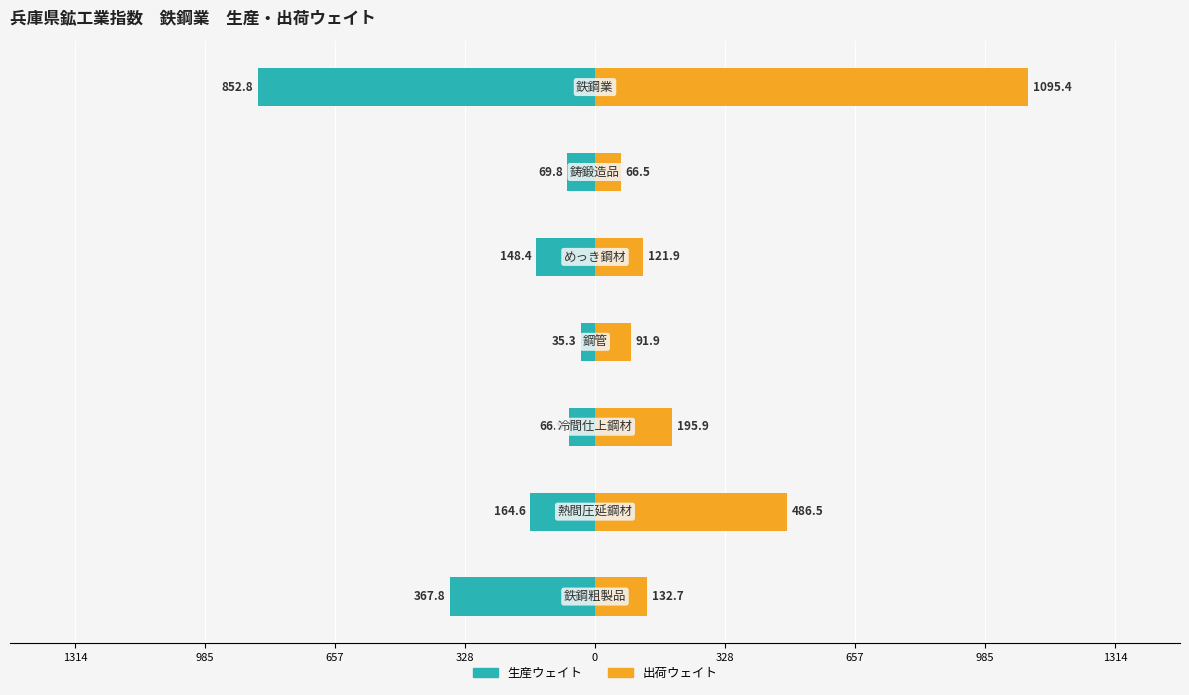

Which series has the widest spread of values?

出荷ウェイト